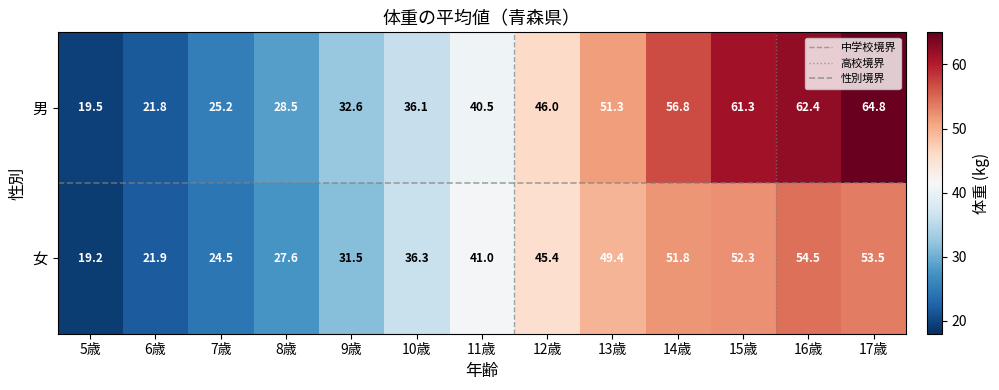

Which series changed the most between 8歳 and 11歳?

女